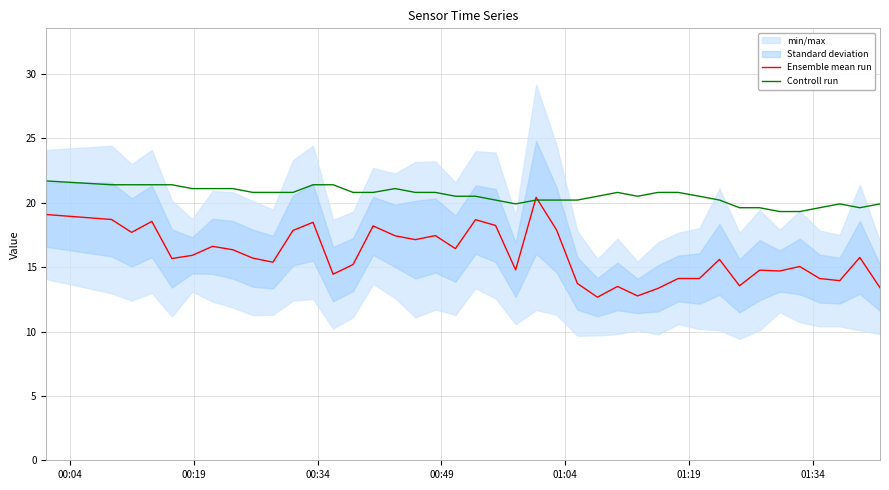

What is the difference between the maximum and minimum values in the Ensemble mean run series?

7.8